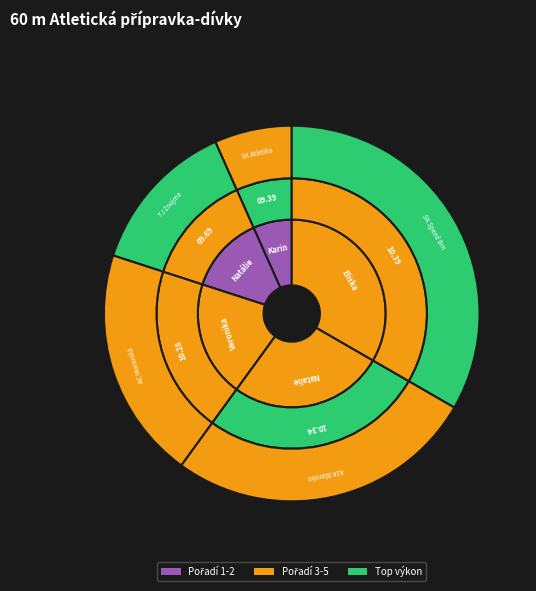

How many segments does this pie chart have?

5